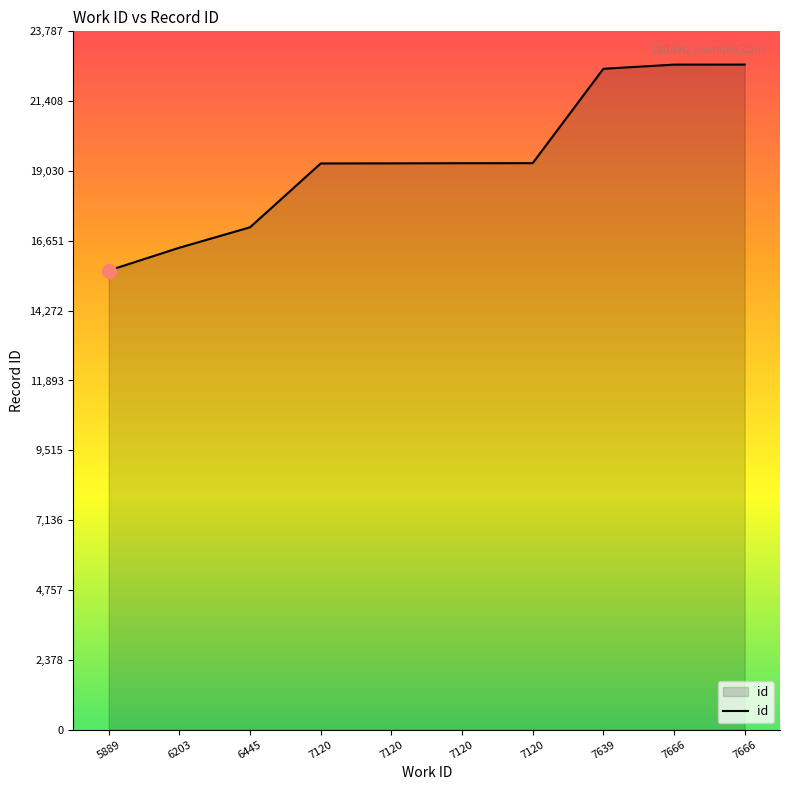

Is this an area chart (filled region under the line)?

Yes